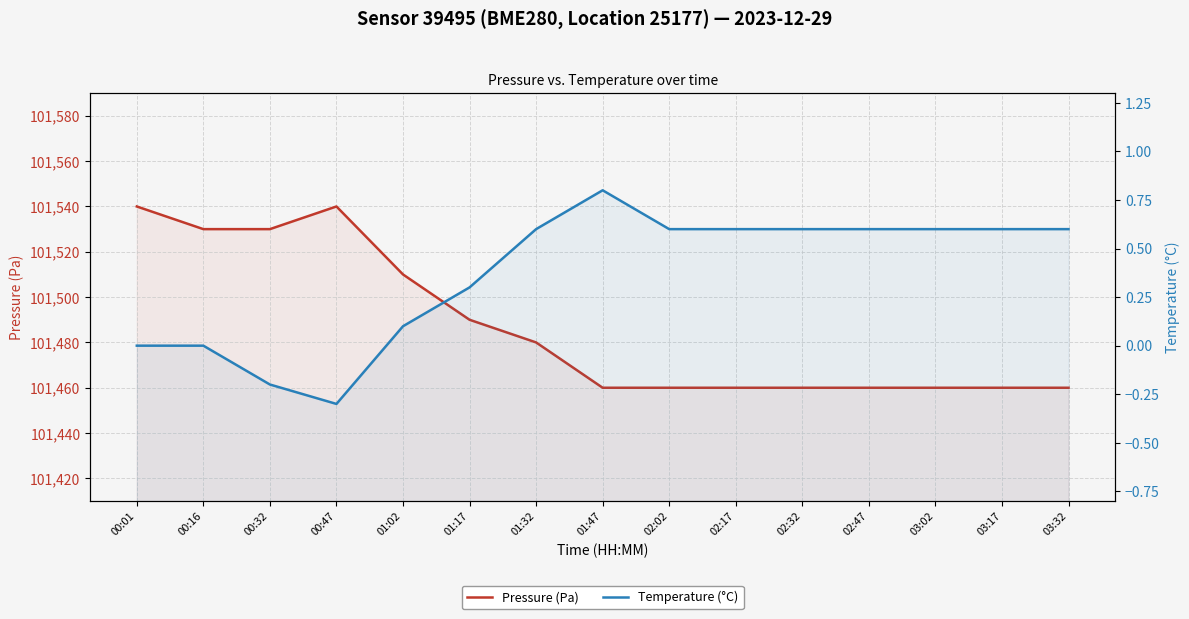

What is the difference between the maximum and minimum values in the Pressure (Pa) series?

80.0